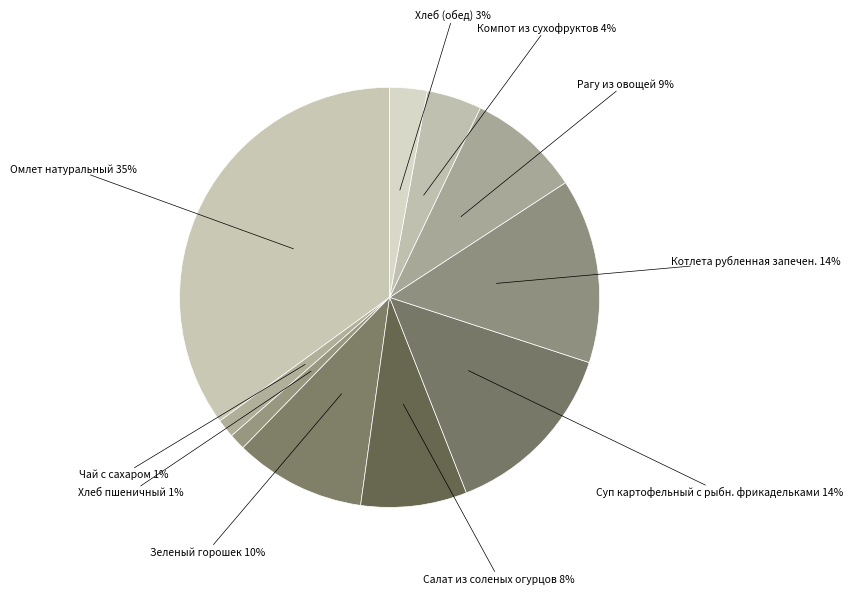

Between Омлет натуральный and Котлета рубленная запечен., which is larger?

Омлет натуральный